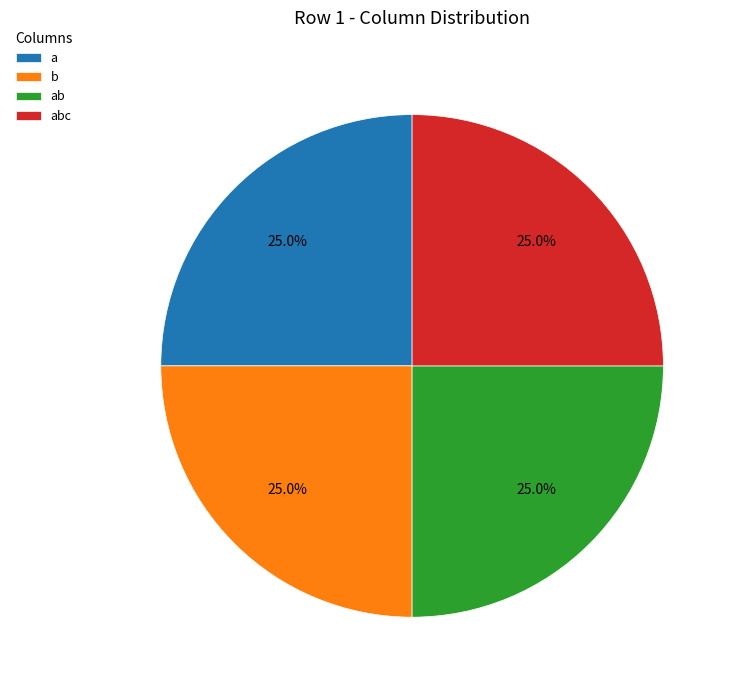

Approximately how many times larger is the value at a compared to ab?

1.0